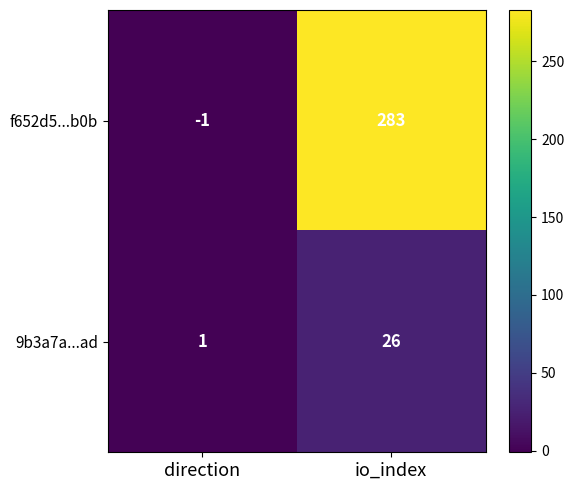

How many series are shown in this chart?

2